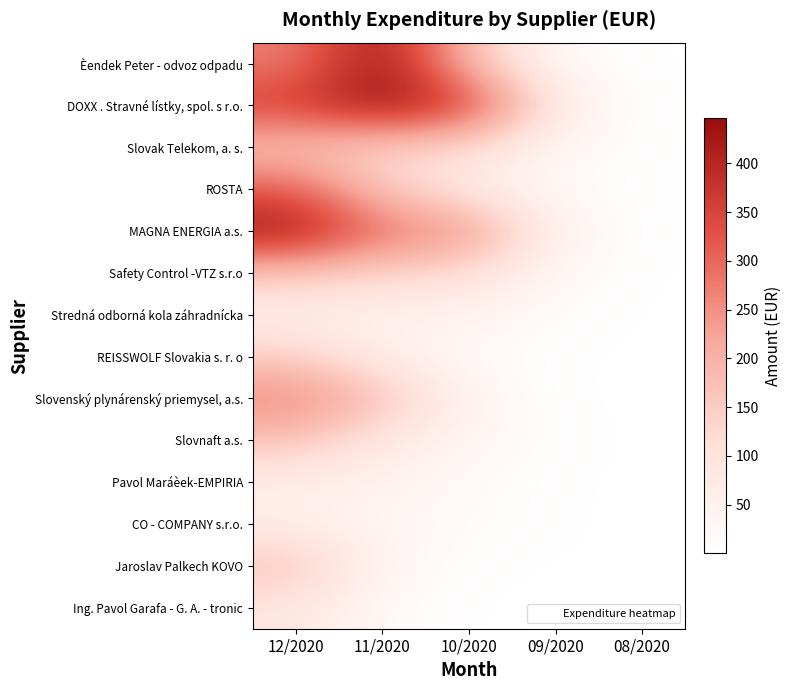

Reading right to left, list all the values displayed in this chart.

Èendek Peter - odvoz odpadu: 08/2020=0.3	09/2020=19.8	10/2020=171.8	11/2020=446.1	12/2020=268.9
DOXX . Stravné lístky, spol. s r.o.: 08/2020=1.6	09/2020=76.5	10/2020=373.9	11/2020=446.5	12/2020=364.7
Slovak Telekom, a. s.: 08/2020=2.4	09/2020=31.5	10/2020=115.9	11/2020=132.5	12/2020=163.7
ROSTA: 08/2020=0.7	09/2020=16.3	10/2020=75.8	11/2020=147.2	12/2020=316.6
MAGNA ENERGIA a.s.: 08/2020=0.8	09/2020=53.1	10/2020=251.1	11/2020=291.2	12/2020=436.7
Safety Control -VTZ s.r.o: 08/2020=0.4	09/2020=24.9	10/2020=119.4	11/2020=134.3	12/2020=162.1
Stredná odborná kola záhradnícka: 08/2020=0.1	09/2020=9.6	10/2020=45.0	11/2020=47.9	12/2020=62.7
REISSWOLF Slovakia s. r. o: 08/2020=0.0	09/2020=1.9	10/2020=16.6	11/2020=66.2	12/2020=145.4
Slovenský plynárenský priemysel, a.s.: 08/2020=0.0	09/2020=1.9	10/2020=39.6	11/2020=181.7	12/2020=265.4
Slovnaft a.s.: 08/2020=0.1	09/2020=5.7	10/2020=34.0	11/2020=83.5	12/2020=170.1
Pavol Maráèek-EMPIRIA: 08/2020=0.0	09/2020=2.2	10/2020=16.6	11/2020=46.7	12/2020=65.0
CO - COMPANY s.r.o.: 08/2020=0.0	09/2020=2.7	10/2020=15.3	11/2020=32.5	12/2020=64.2
Jaroslav Palkech KOVO: 08/2020=0.0	09/2020=0.7	10/2020=3.9	11/2020=38.3	12/2020=172.7
Ing. Pavol Garafa - G. A. - tronic: 08/2020=0.0	09/2020=0.0	10/2020=0.3	11/2020=18.2	12/2020=89.7